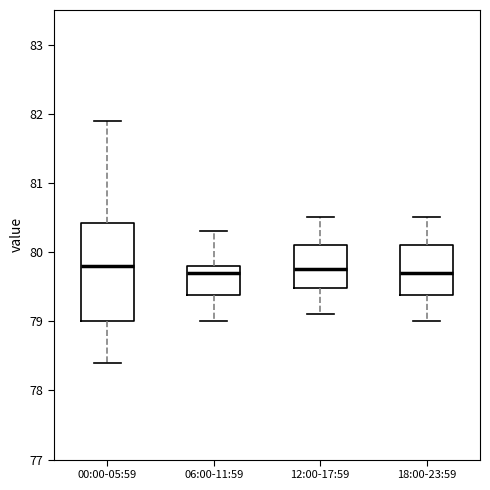

Which box is the tallest, from its lower edge to its upper edge?

00:00-05:59